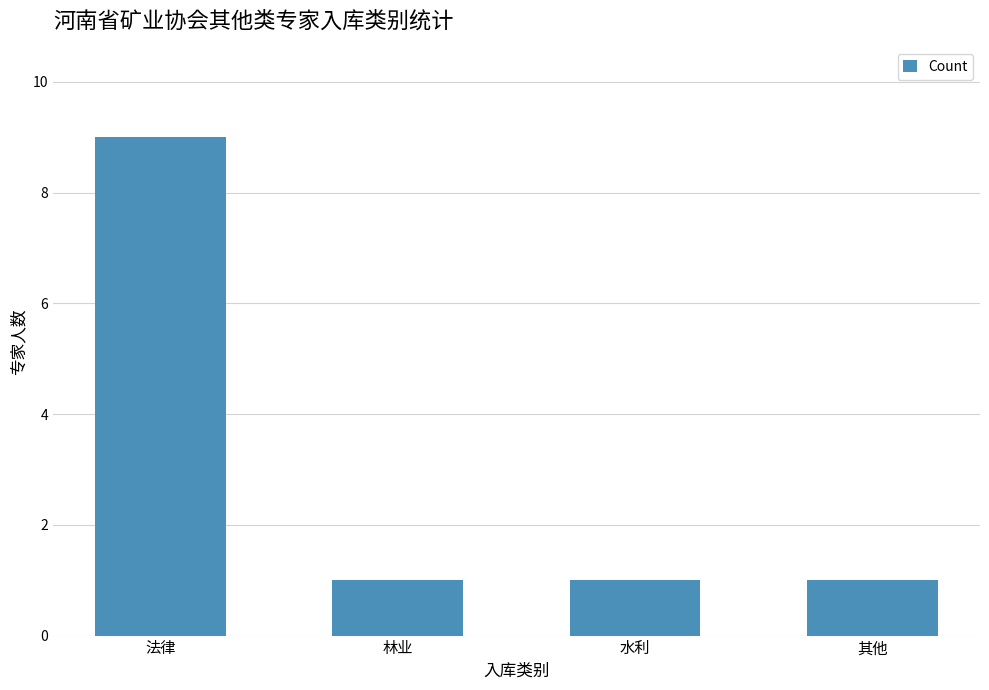

Reading left to right, what are all the values shown in this chart?

法律=9	林业=1	水利=1	其他=1